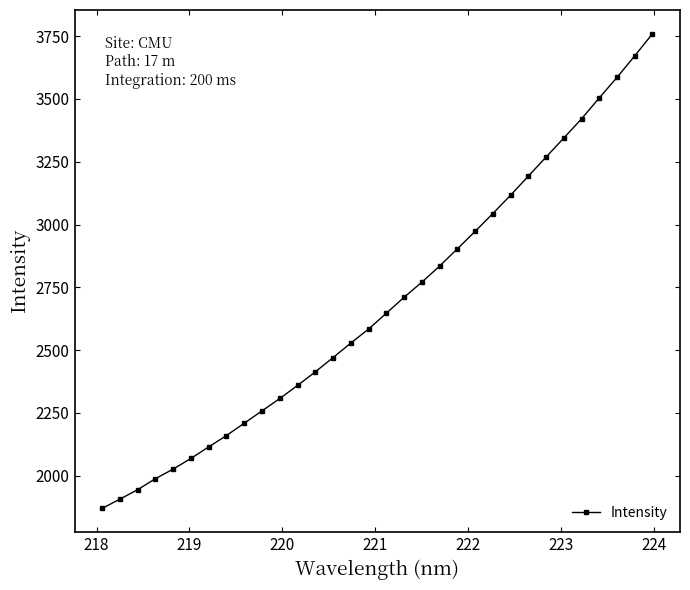

What is the smallest value displayed?

1869.6